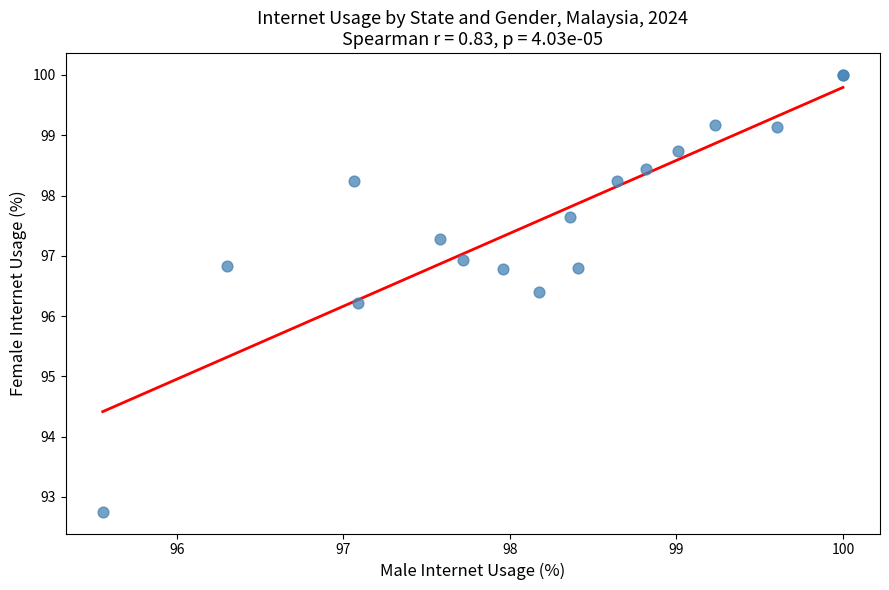

What Y value in the scatter plot is closest to 96?

96.2